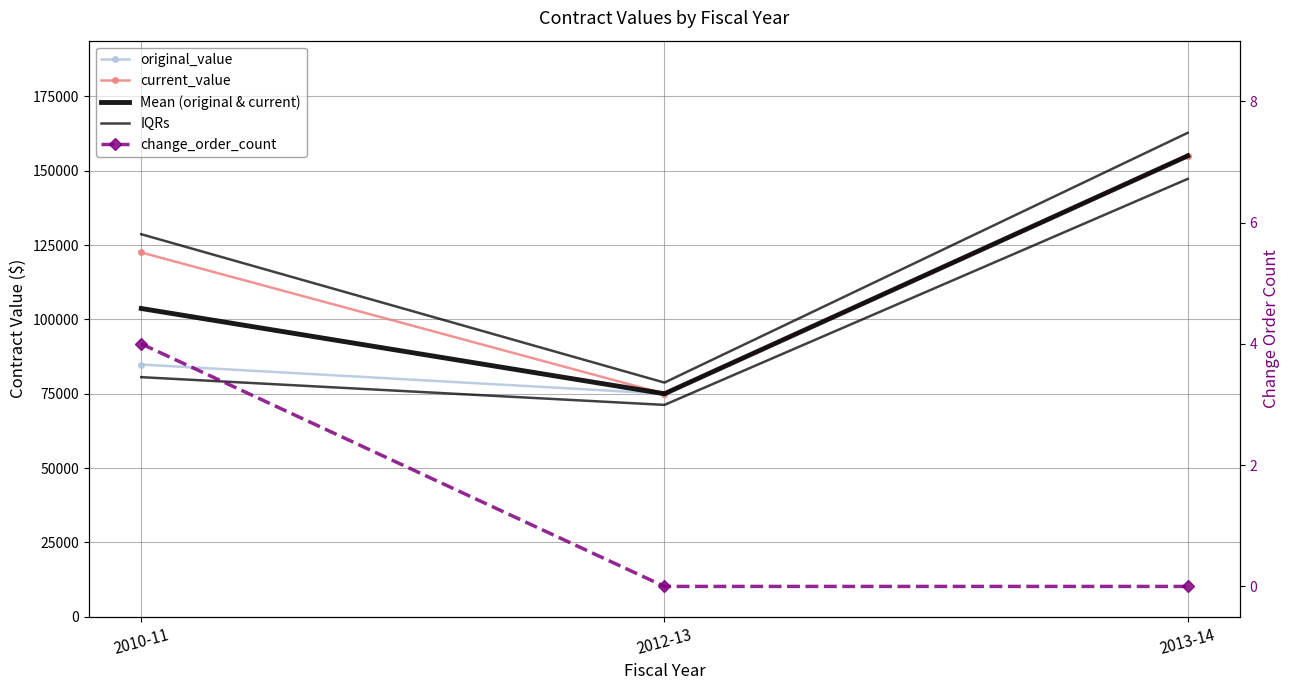

What is the difference between the maximum and minimum values in the change_order_count series?

4.0